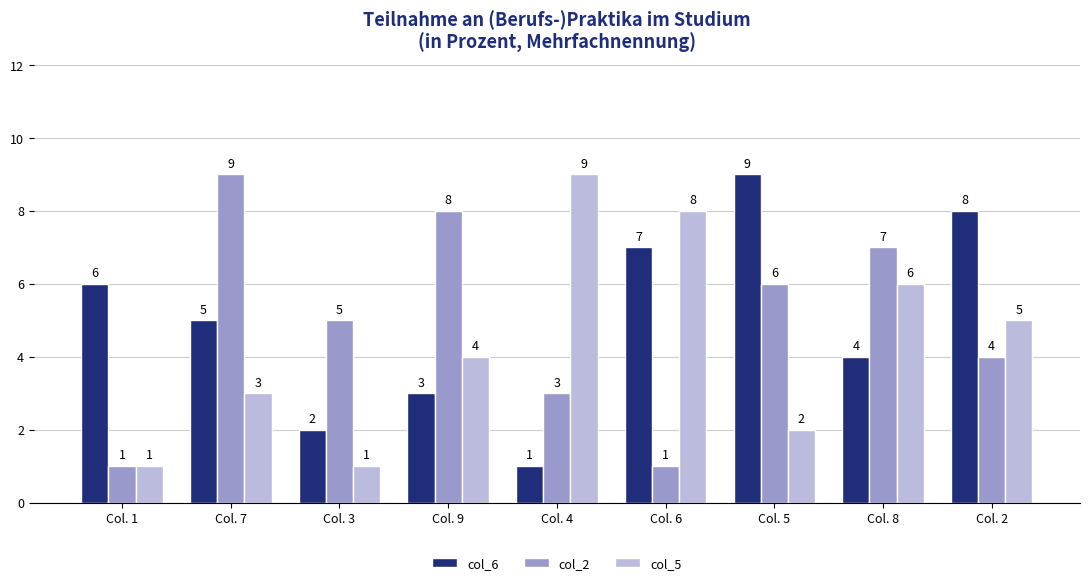

Reading left to right, extract all data points from this chart.

col_6: Col. 1=6	Col. 7=5	Col. 3=2	Col. 9=3	Col. 4=1	Col. 6=7	Col. 5=9	Col. 8=4	Col. 2=8
col_2: Col. 1=1	Col. 7=9	Col. 3=5	Col. 9=8	Col. 4=3	Col. 6=1	Col. 5=6	Col. 8=7	Col. 2=4
col_5: Col. 1=1	Col. 7=3	Col. 3=1	Col. 9=4	Col. 4=9	Col. 6=8	Col. 5=2	Col. 8=6	Col. 2=5